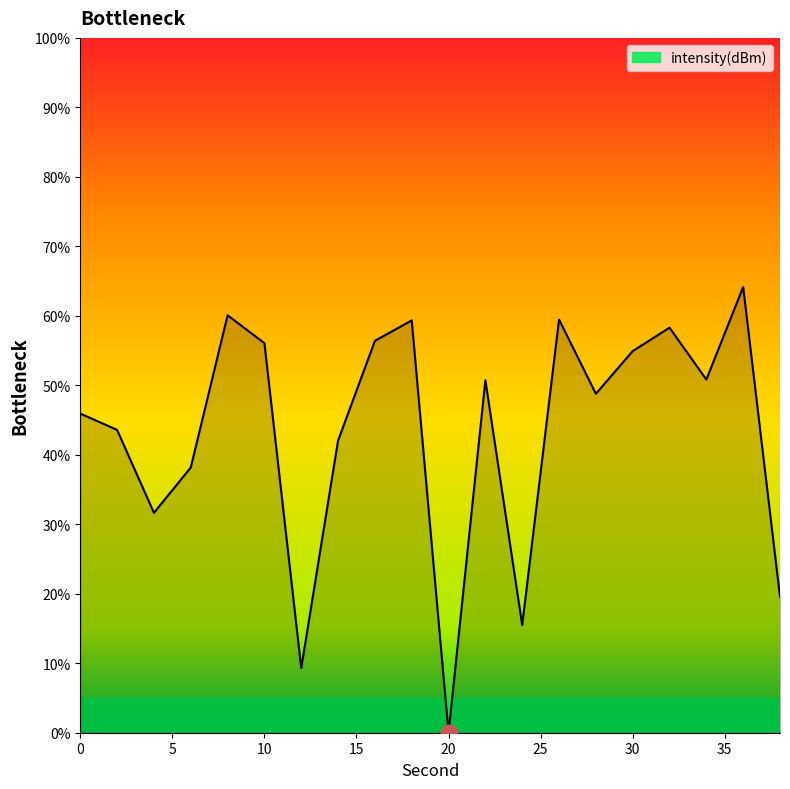

What is the maximum value shown in the chart?

64.1